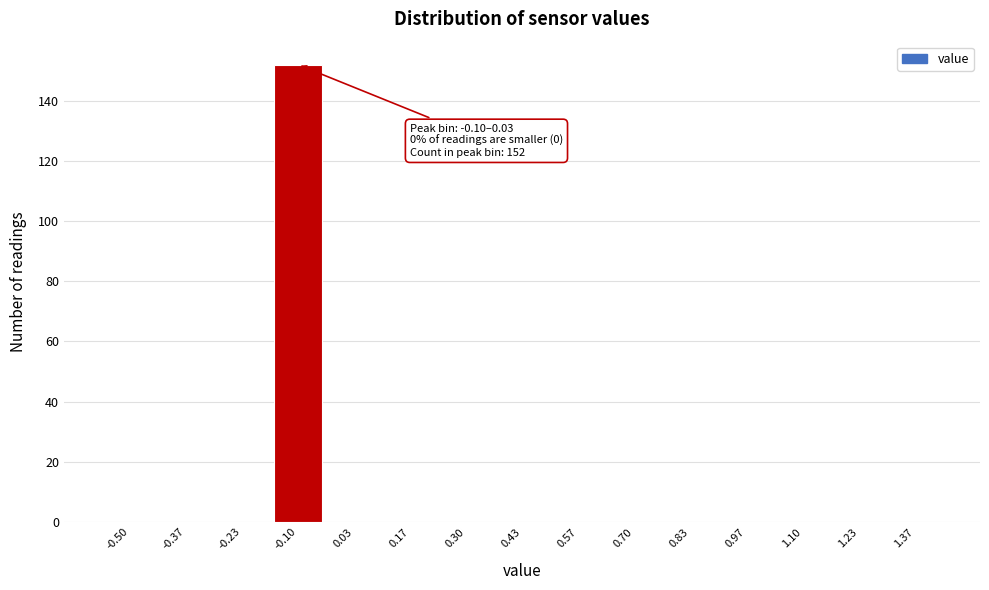

Reading right to left, transcribe all the data shown in this chart.

1.37=0	1.23=0	1.10=0	0.97=0	0.83=0	0.70=0	0.57=0	0.43=0	0.30=0	0.17=0	0.03=0	-0.10=152	-0.23=0	-0.37=0	-0.50=0